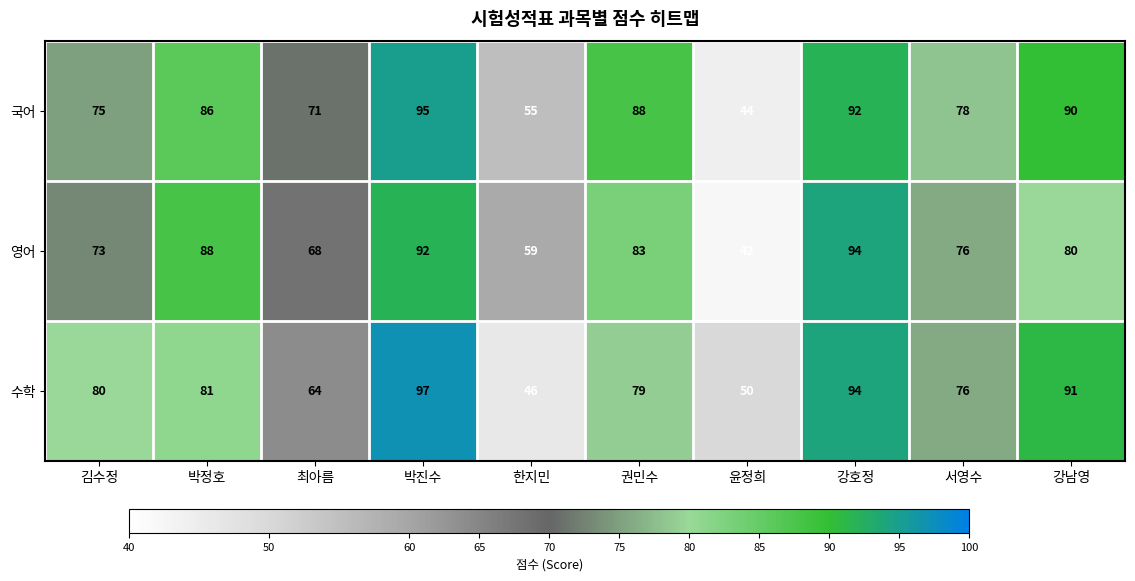

How many distinct data groups are displayed?

3